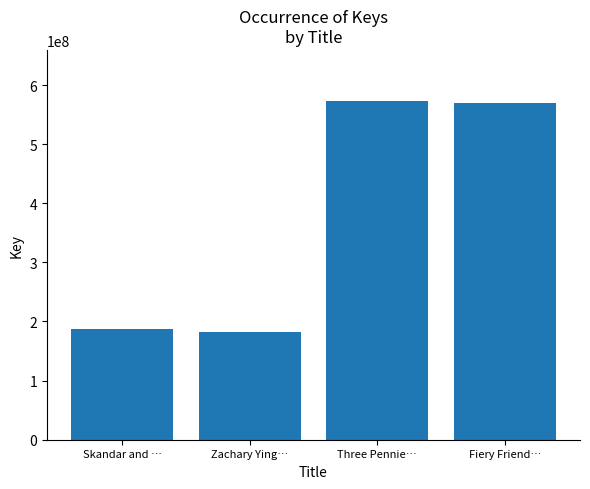

At which label is the value closest to 377871390?

Skandar and …